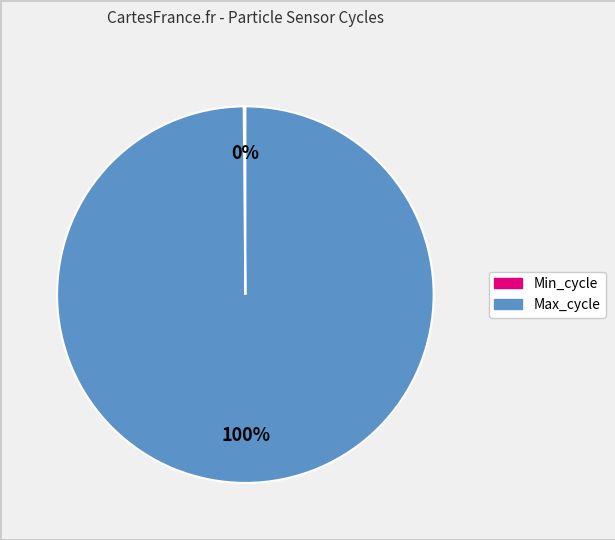

Does any single category account for the majority?

Yes